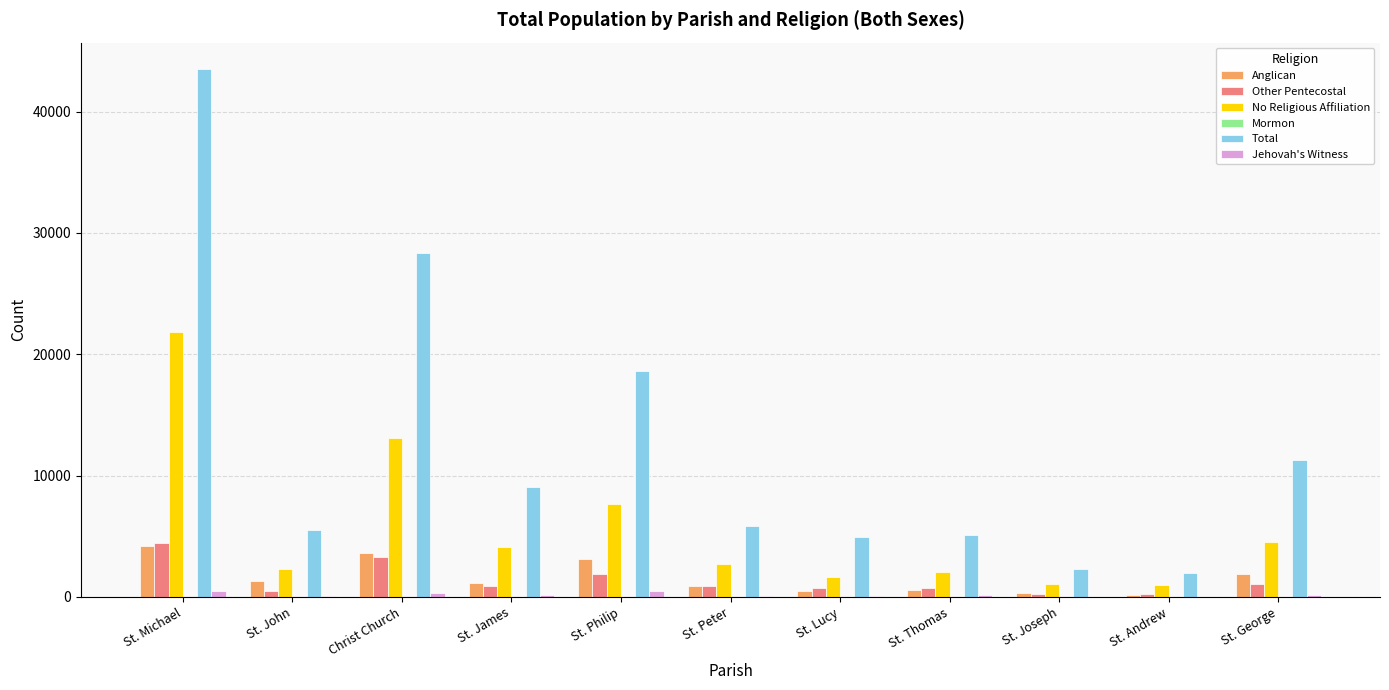

Is the value of Total at St. George greater than the value of Anglican at St. James?

Yes